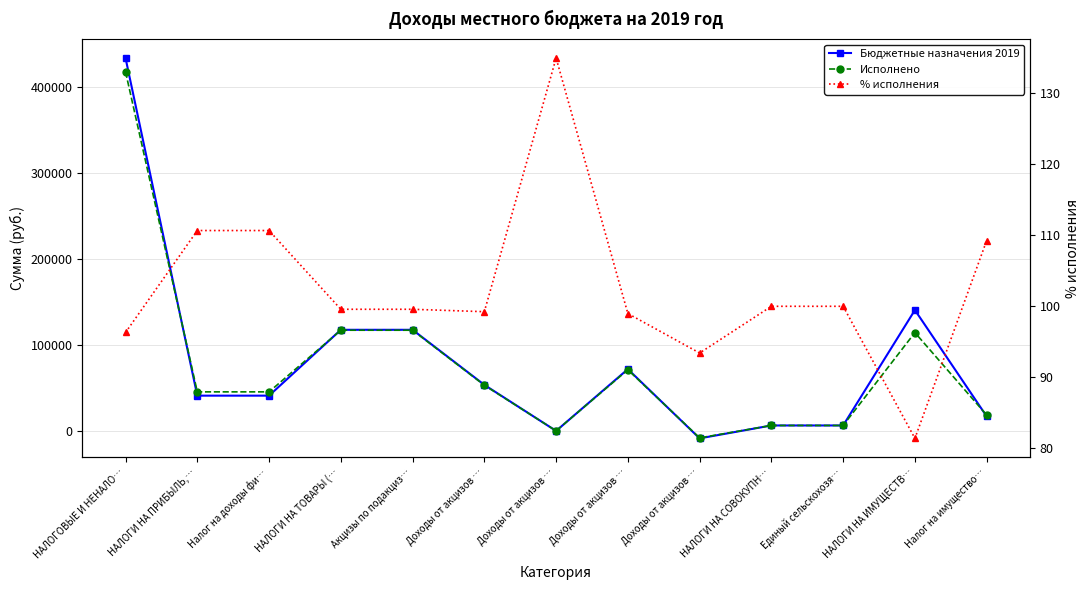

Reading left to right, list all the values displayed in this chart.

Бюджетные назначения 2019: НАЛОГОВЫЕ И НЕНАЛО…=434005.1	НАЛОГИ НА ПРИБЫЛЬ,…=41310.5	Налог на доходы фи…=41310.5	НАЛОГИ НА ТОВАРЫ (…=117911.4	Акцизы по подакциз…=117911.4	Доходы от акцизов …=53856.6	Доходы от акцизов …=291.1	Доходы от акцизов …=72141.3	Доходы от акцизов …=-8377.6	НАЛОГИ НА СОВОКУПН…=6630.0	Единый сельскохозя…=6630.0	НАЛОГИ НА ИМУЩЕСТВ…=140853.2	Налог на имущество…=17202.0
Исполнено: НАЛОГОВЫЕ И НЕНАЛО…=418007.3	НАЛОГИ НА ПРИБЫЛЬ,…=45717.8	Налог на доходы фи…=45717.8	НАЛОГИ НА ТОВАРЫ (…=117419.6	Акцизы по подакциз…=117419.6	Доходы от акцизов …=53447.4	Доходы от акцизов …=392.9	Доходы от акцизов …=71405.9	Доходы от акцизов …=-7826.6	НАЛОГИ НА СОВОКУПН…=6630.0	Единый сельскохозя…=6630.0	НАЛОГИ НА ИМУЩЕСТВ…=114659.5	Налог на имущество…=18795.3
% исполнения: НАЛОГОВЫЕ И НЕНАЛО…=96.3	НАЛОГИ НА ПРИБЫЛЬ,…=110.7	Налог на доходы фи…=110.7	НАЛОГИ НА ТОВАРЫ (…=99.6	Акцизы по подакциз…=99.6	Доходы от акцизов …=99.2	Доходы от акцизов …=135.0	Доходы от акцизов …=99.0	Доходы от акцизов …=93.4	НАЛОГИ НА СОВОКУПН…=100.0	Единый сельскохозя…=100.0	НАЛОГИ НА ИМУЩЕСТВ…=81.4	Налог на имущество…=109.3